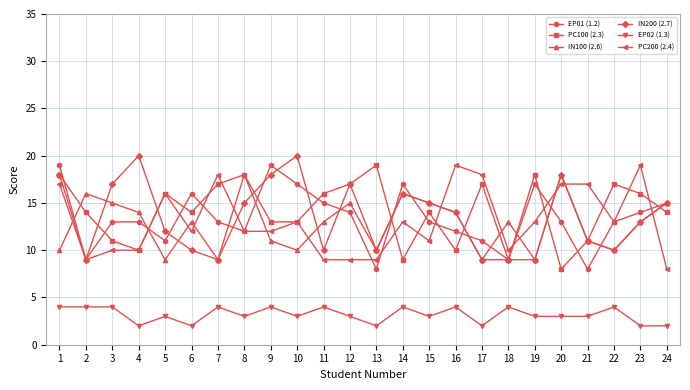

At which category does PC200 (2.4) reach its first local valley?

2